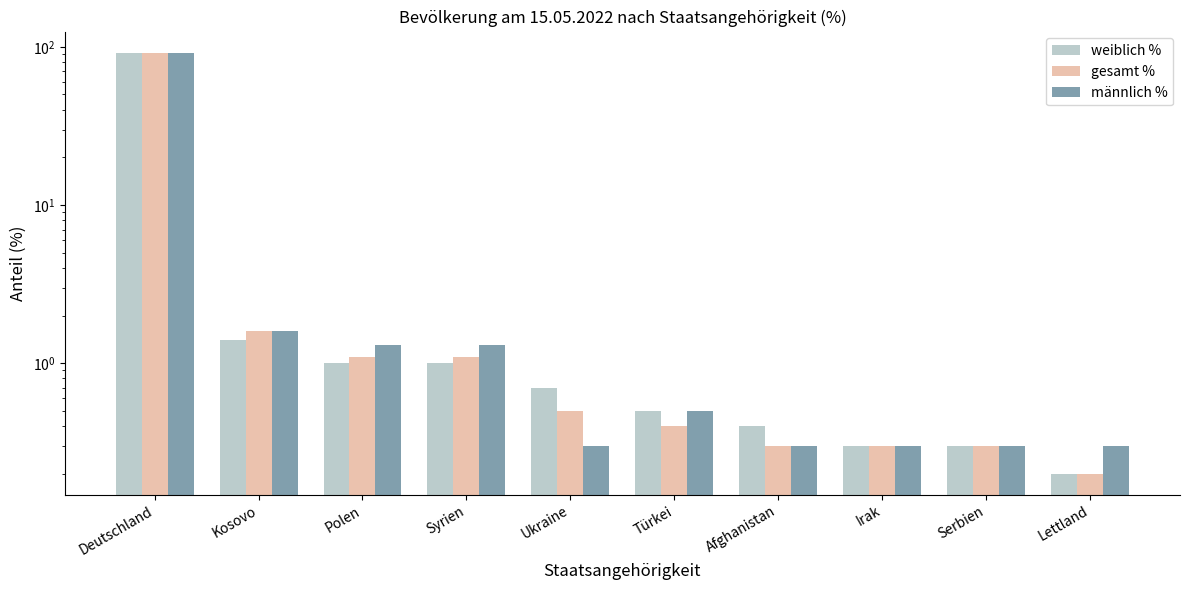

What are all the series names shown in the legend?

weiblich %, gesamt %, männlich %